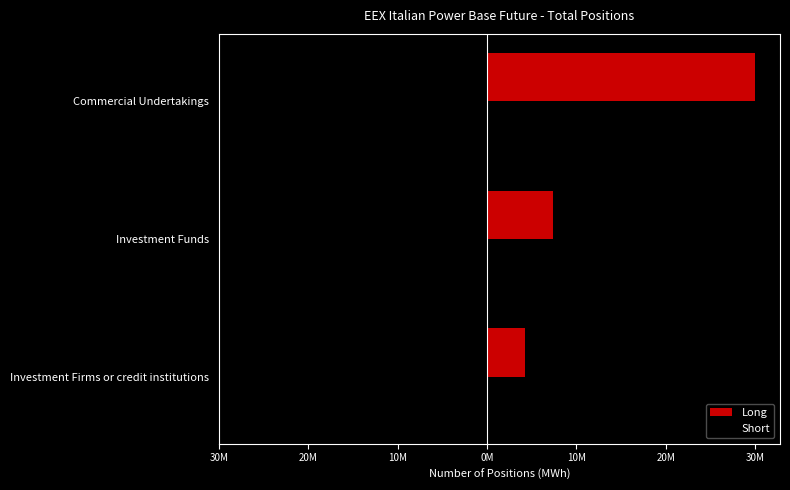

What are all the series names shown in the legend?

Long, Short